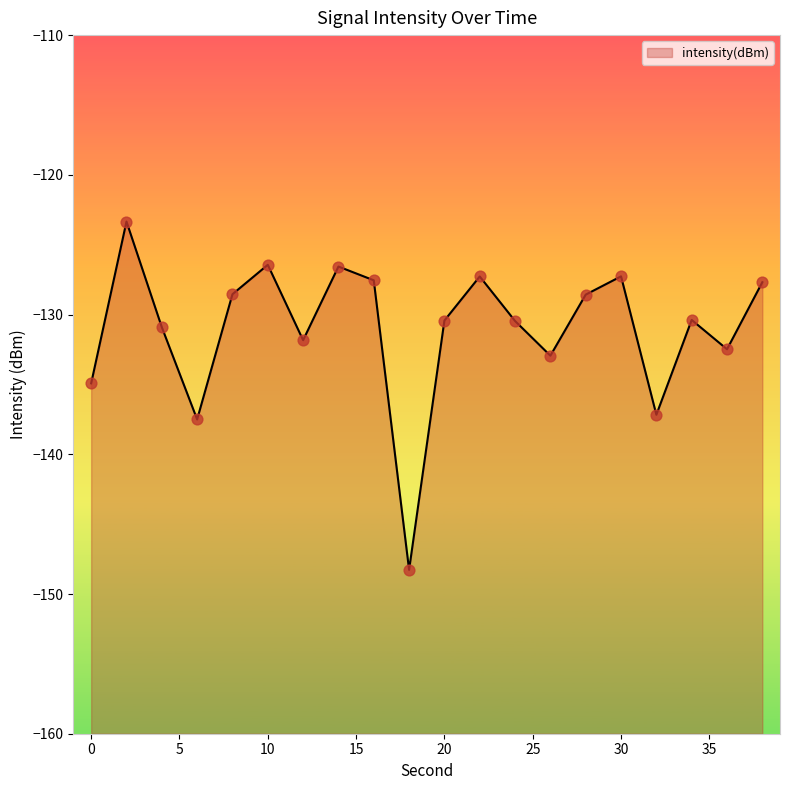

What is the change in value from 22 to 28?

-1.3